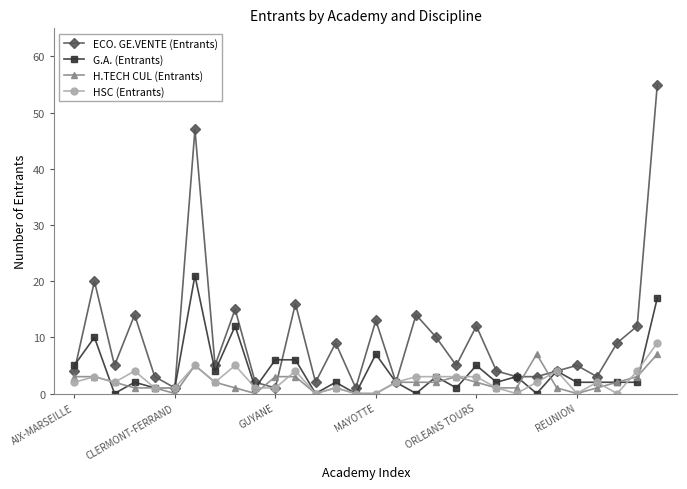

How many lines are shown in the chart?

4